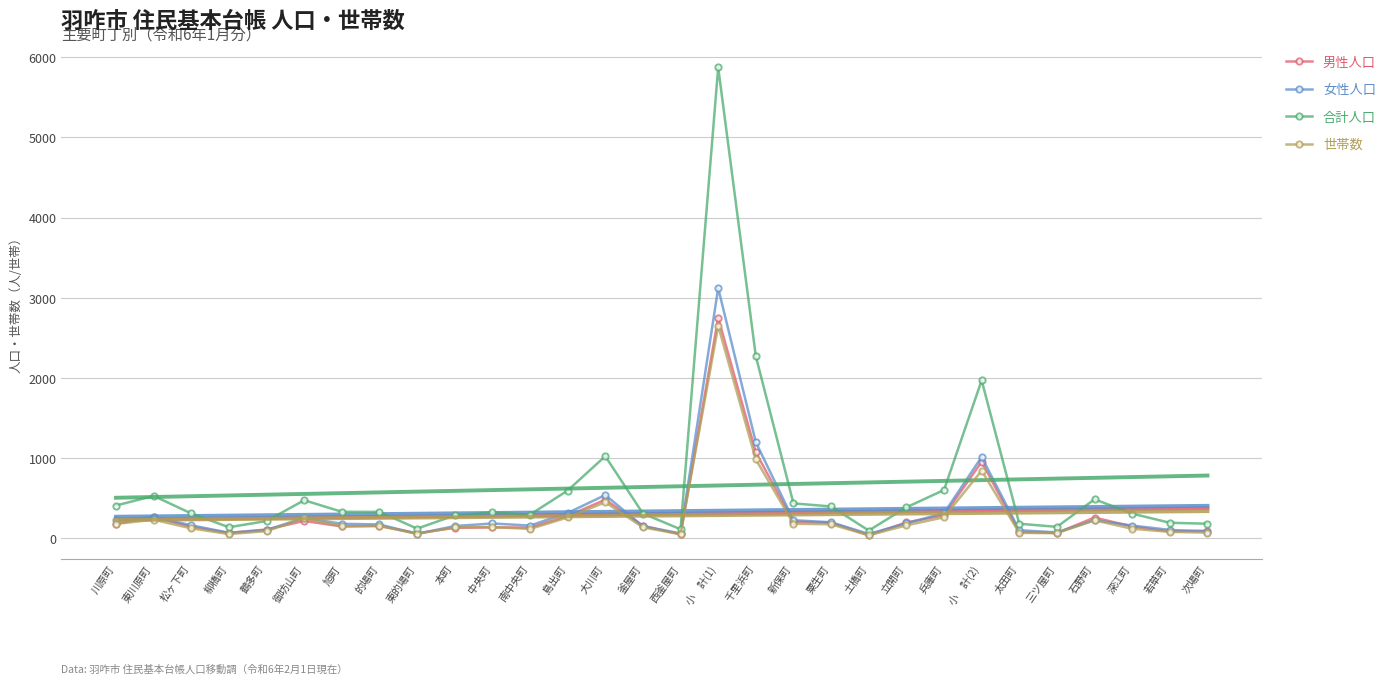

At which category is the sum across all series the highest?

小　計(1)